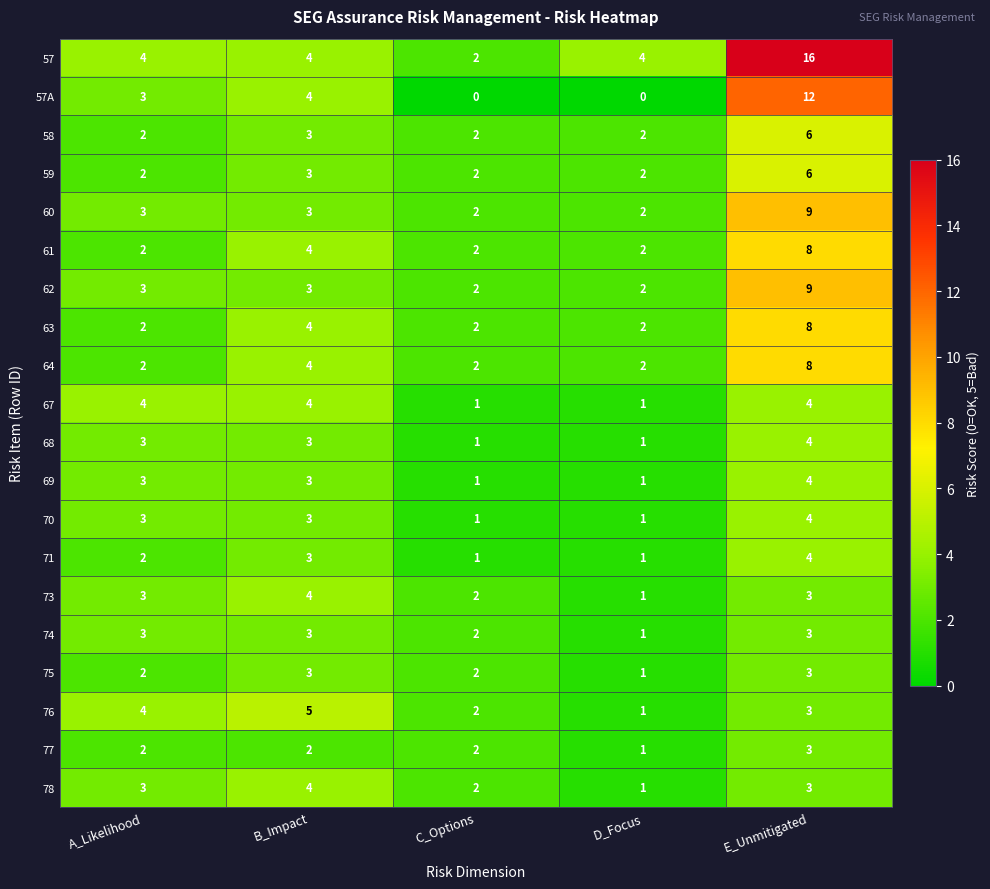

What is the sum of the 59 values at A_Likelihood and D_Focus?

4